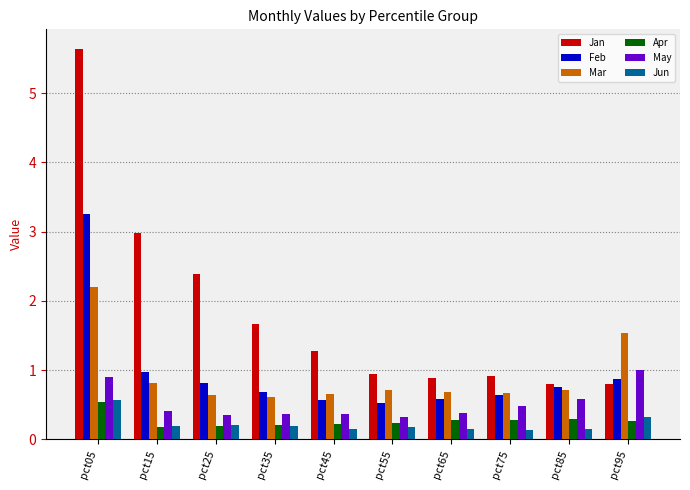

Are the bars horizontal?

No